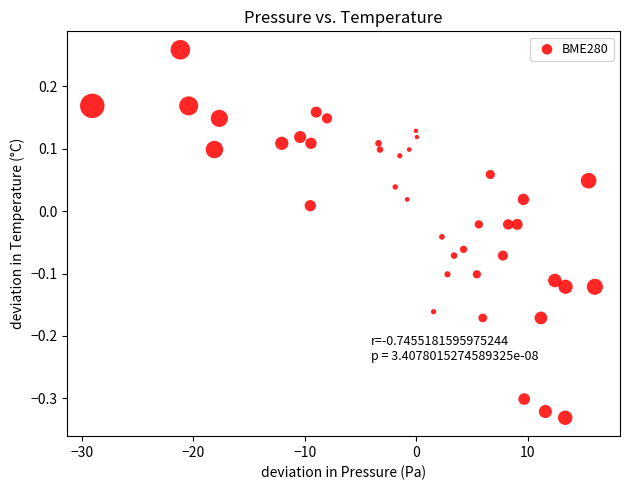

What is the range of Y values (max minus min)?

0.6